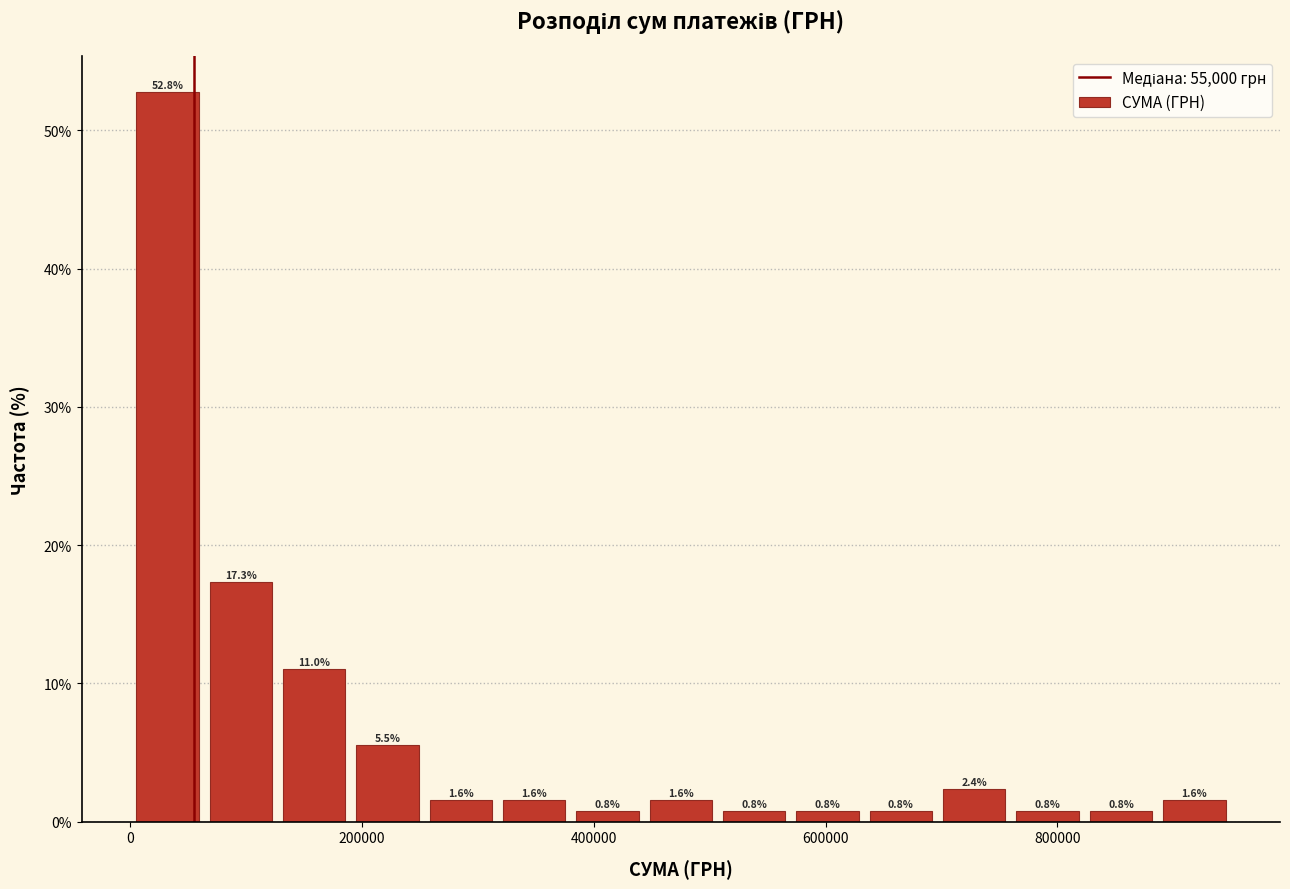

Read against the x-axis, roughly where is the centre of the tallest bar?

40000